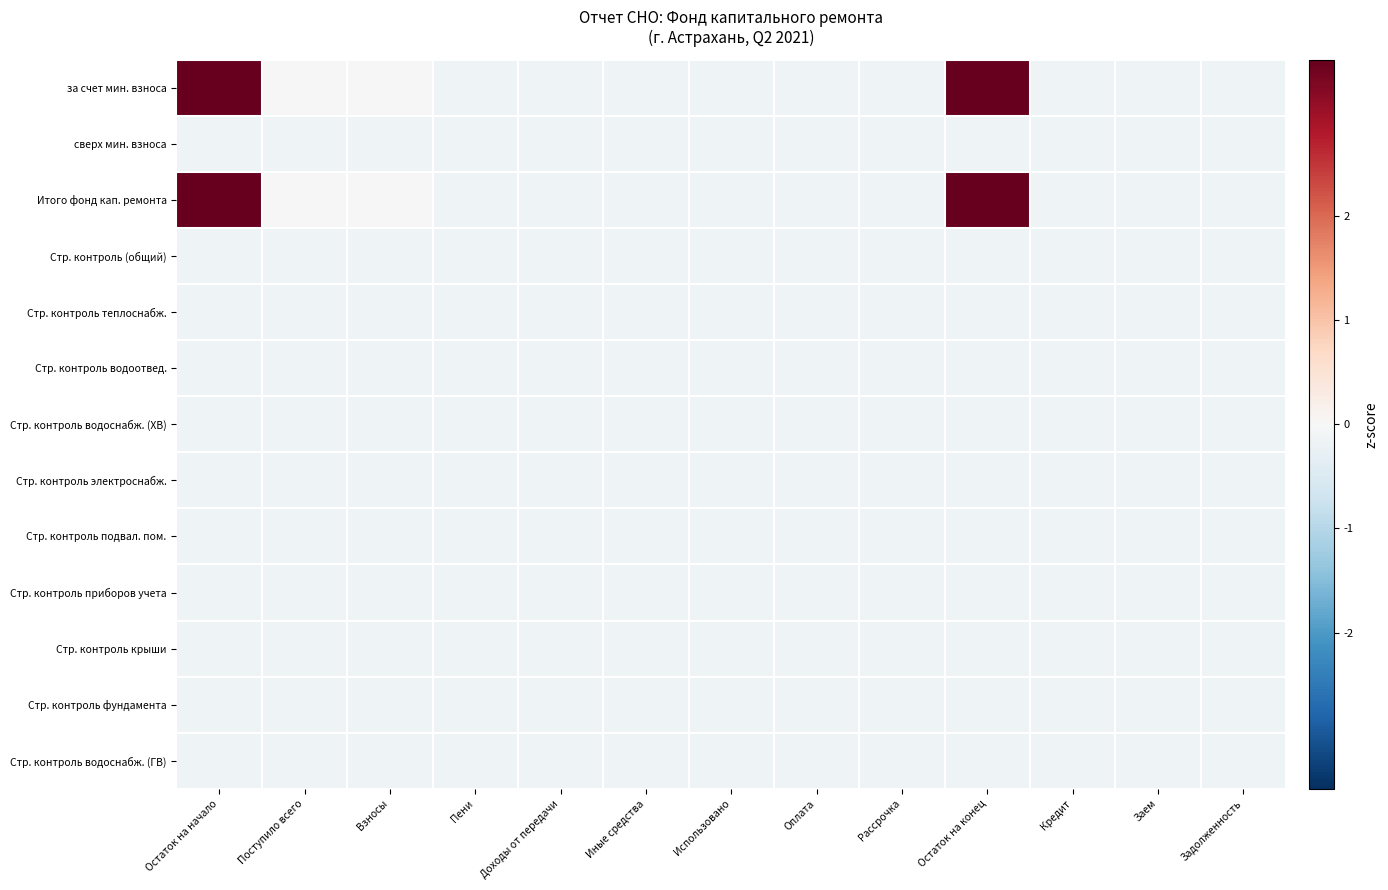

At which category is the sum across all series the highest?

Остаток на конец